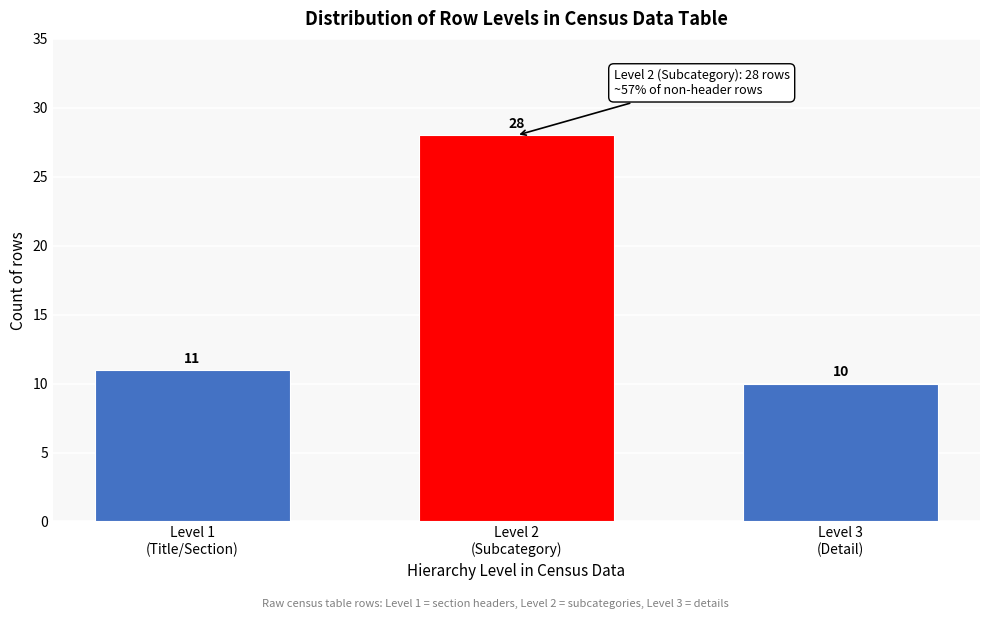

Reading right to left, what are all the values shown in this chart?

10	28	11